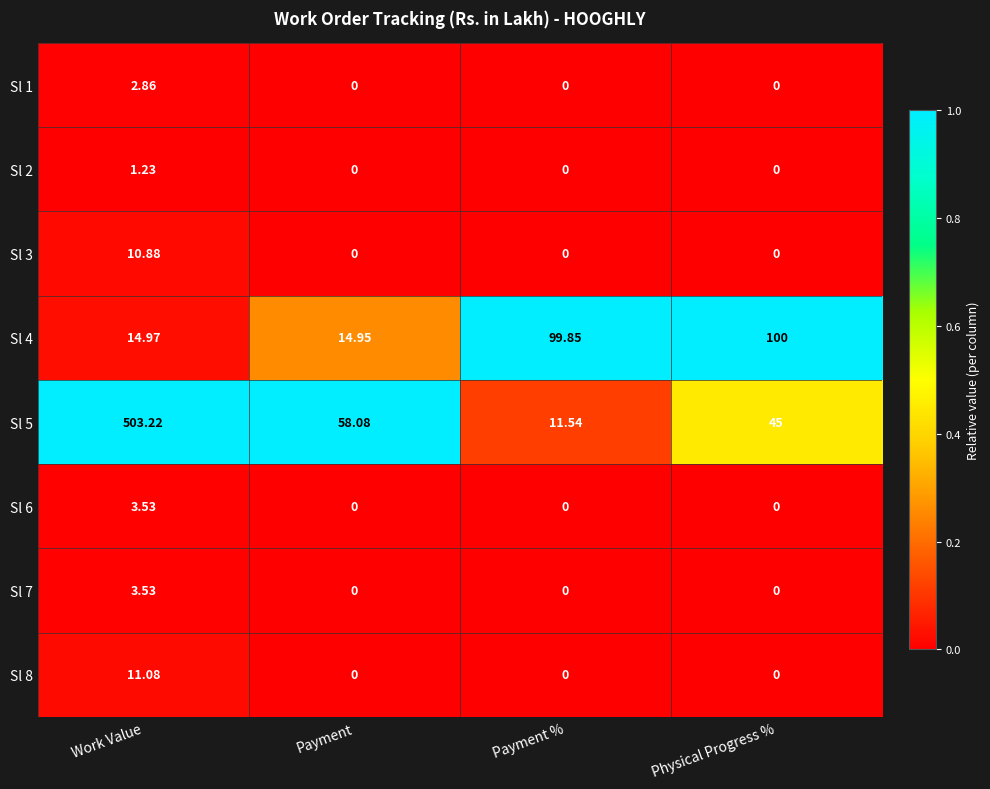

At which category is the sum across all series the highest?

Work Value